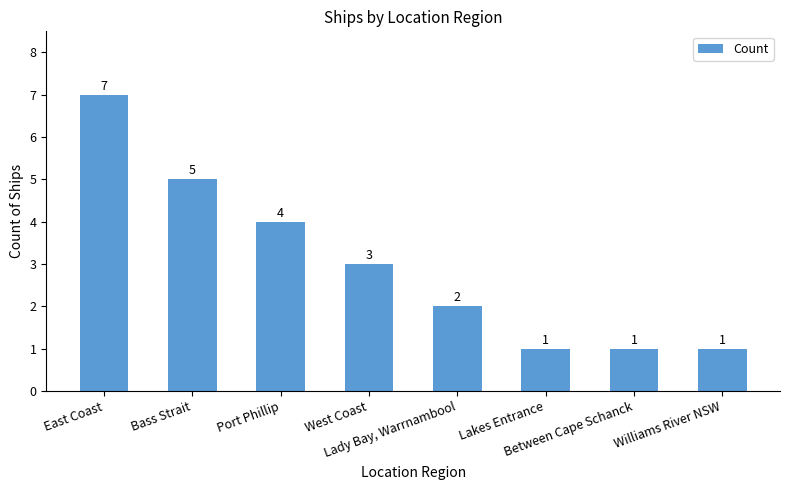

What is the sum of all values?

24